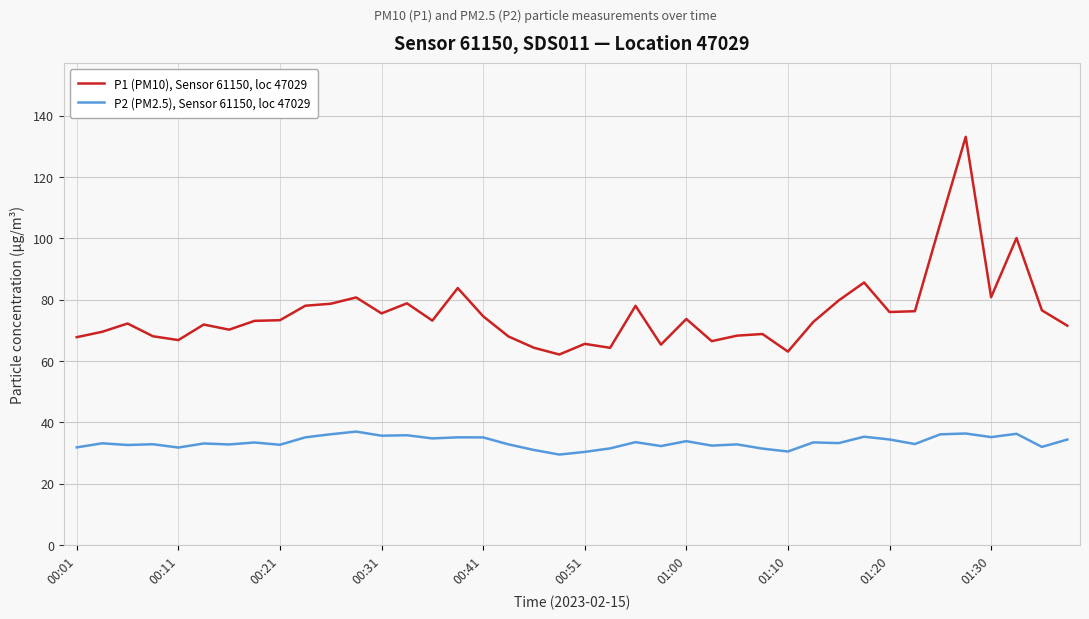

True or false: P1 (PM10), Sensor 61150, loc 47029 and P2 (PM2.5), Sensor 61150, loc 47029 cross at least once.

False